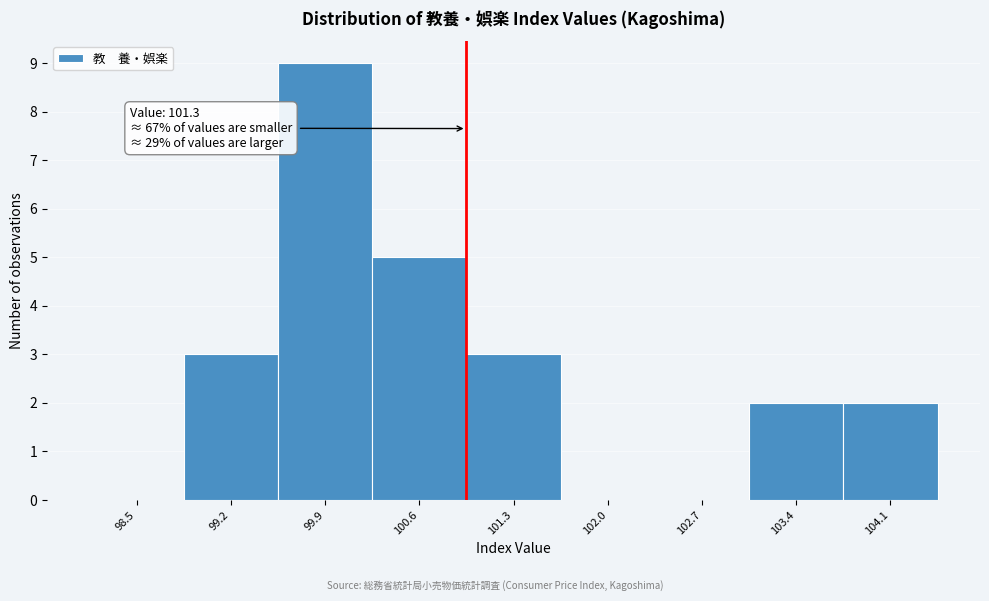

Reading left to right, what are all the values shown in this chart?

98.5=0	99.2=3	99.9=9	100.6=5	101.3=3	102.0=0	102.7=0	103.4=2	104.1=2